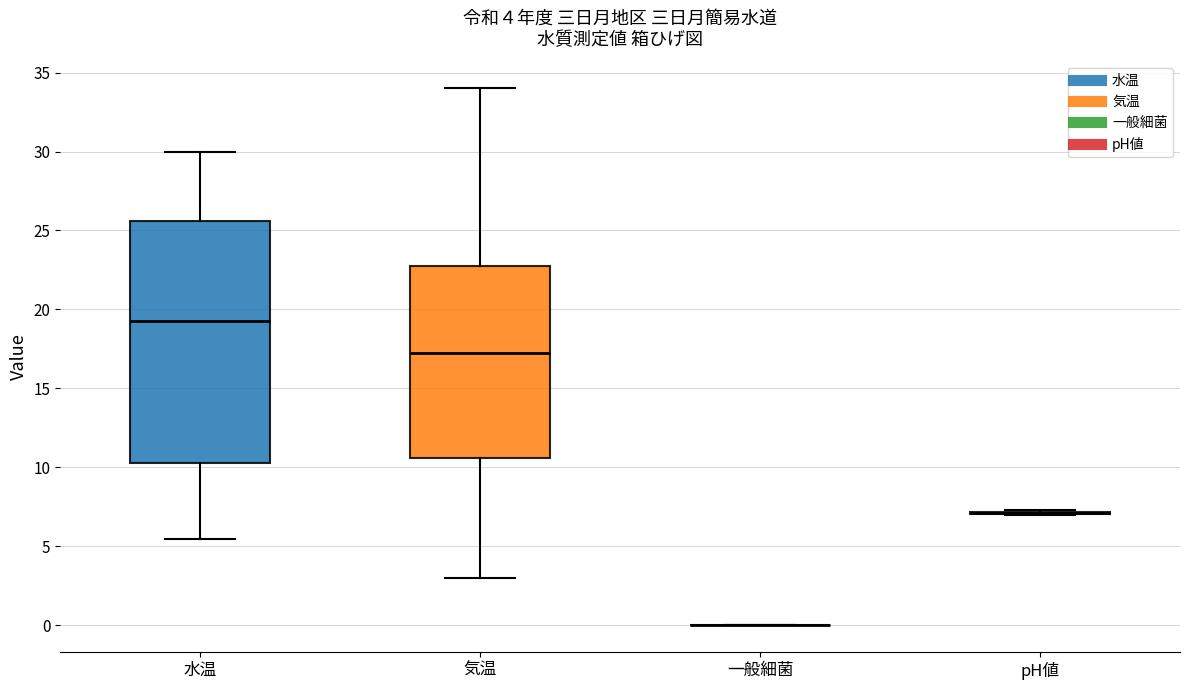

Comparing the boxes themselves (not the whiskers), which one is the tallest?

水温